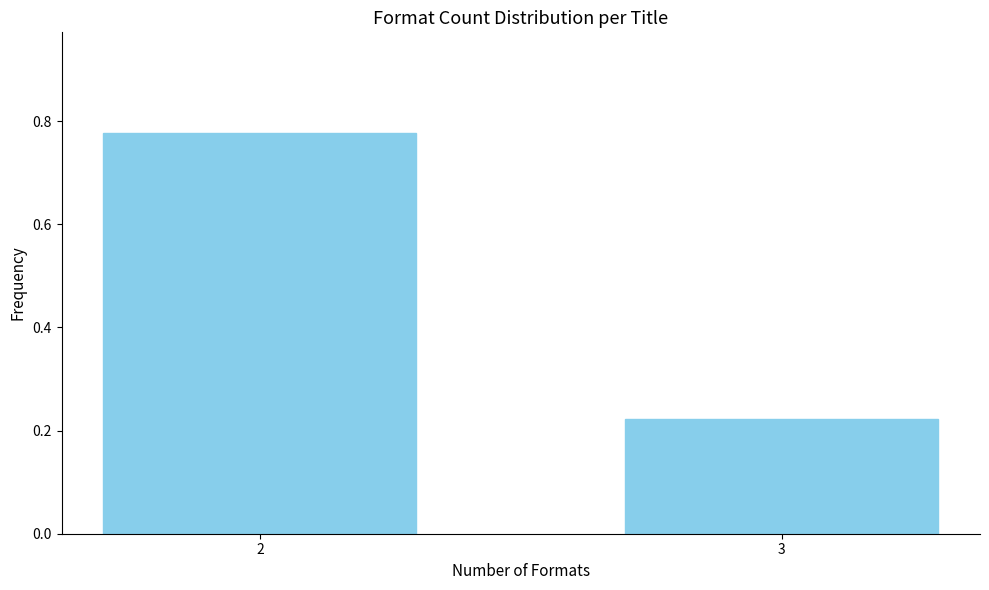

What is the sum of the values at 3 and 2?

1.0